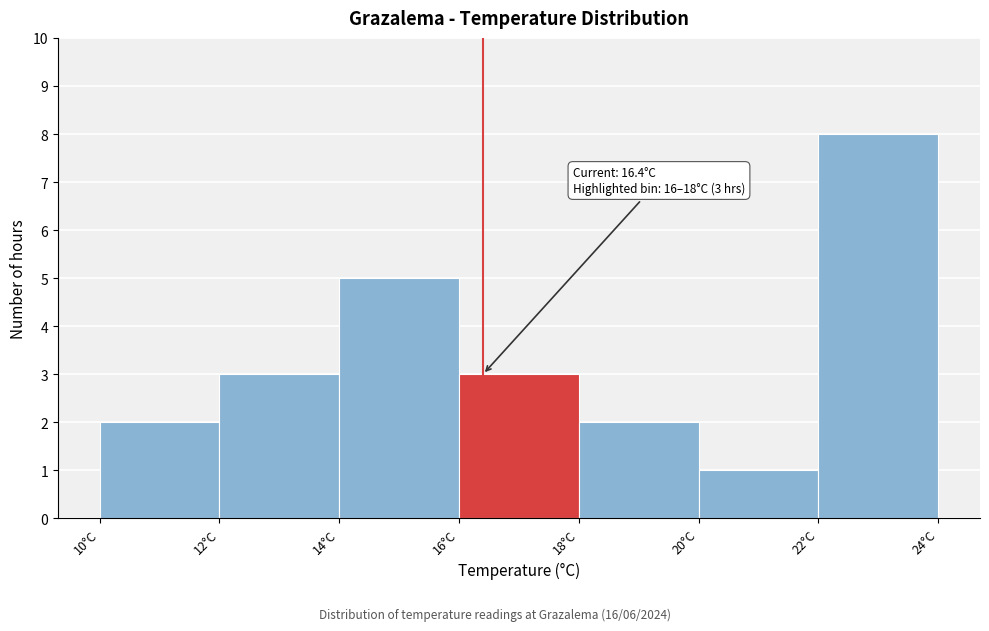

Which range on the x-axis has the tallest bar?

22 to 24